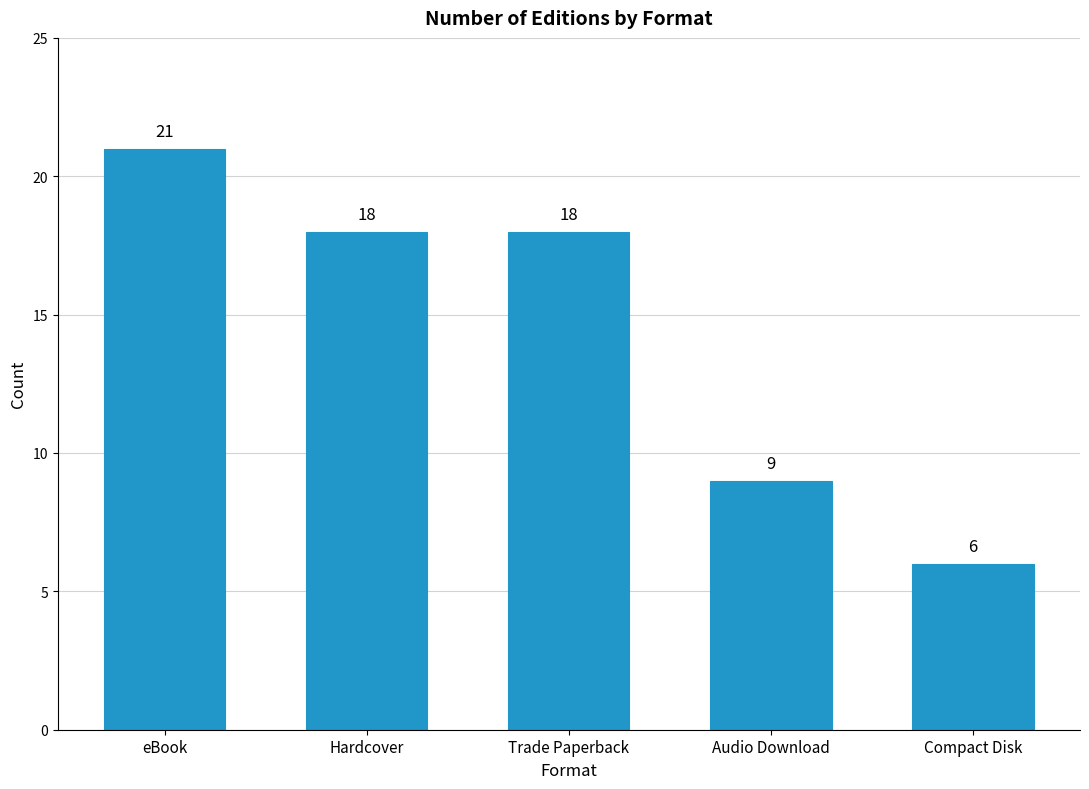

What is the label of the 5th bar from the right?

eBook